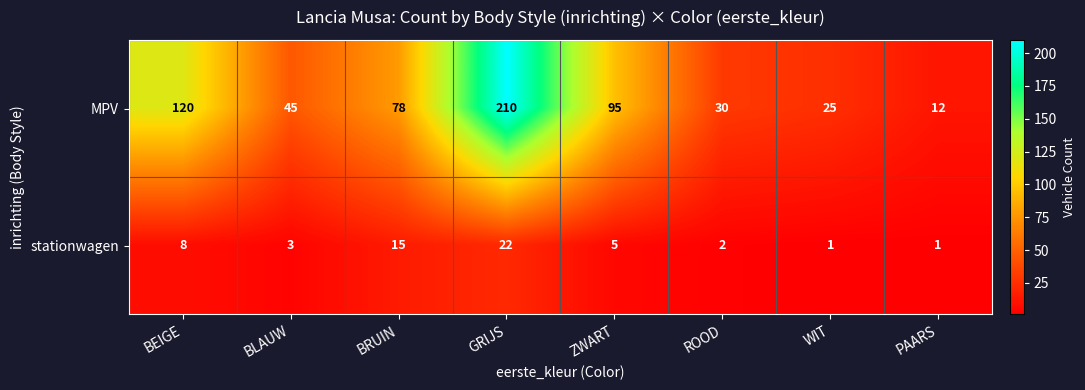

How many categories are shown in the chart?

8